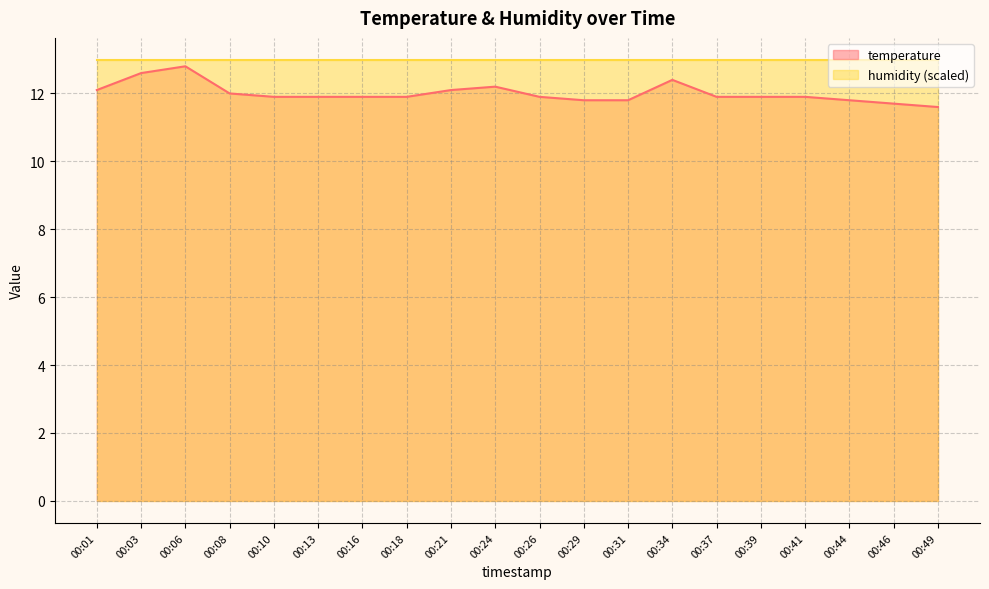

Is it true that the value at 00:21 is 17.1?

False